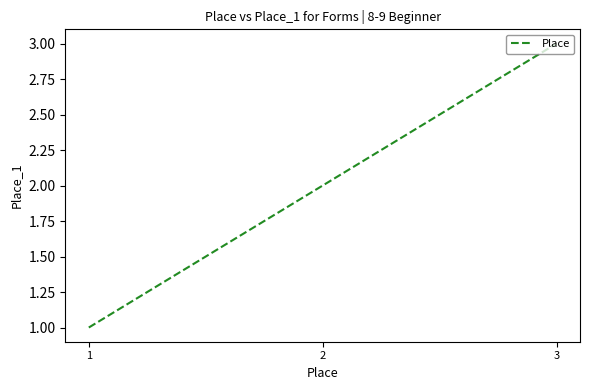

Does the chart display data point markers on the line(s)?

No